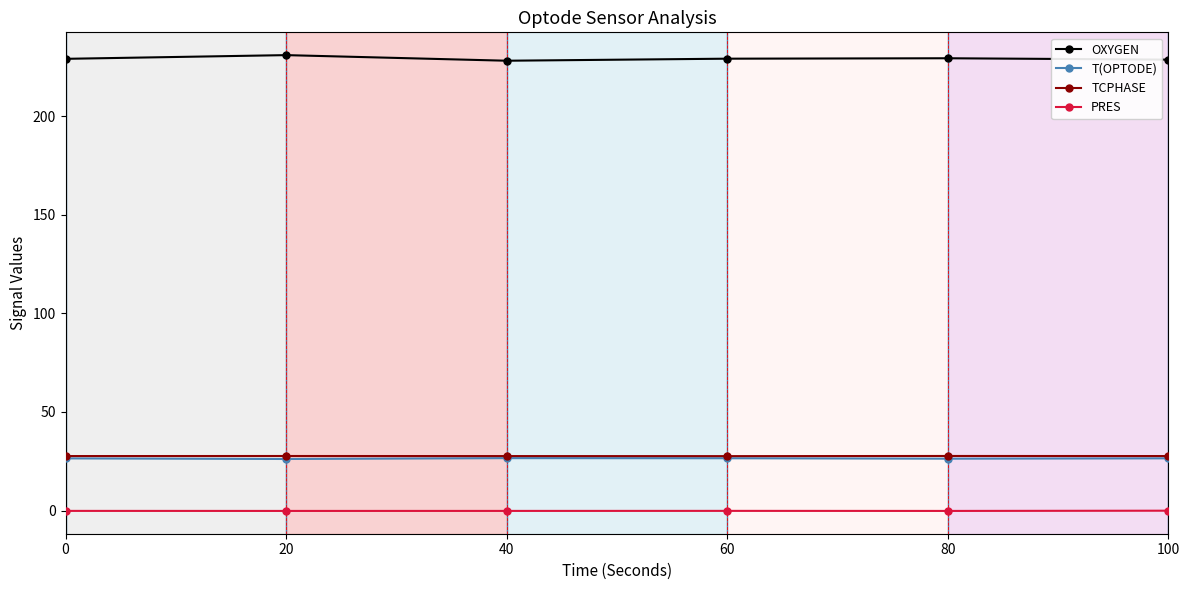

The TCPHASE series shows 27.7 at 20. True or false?

True